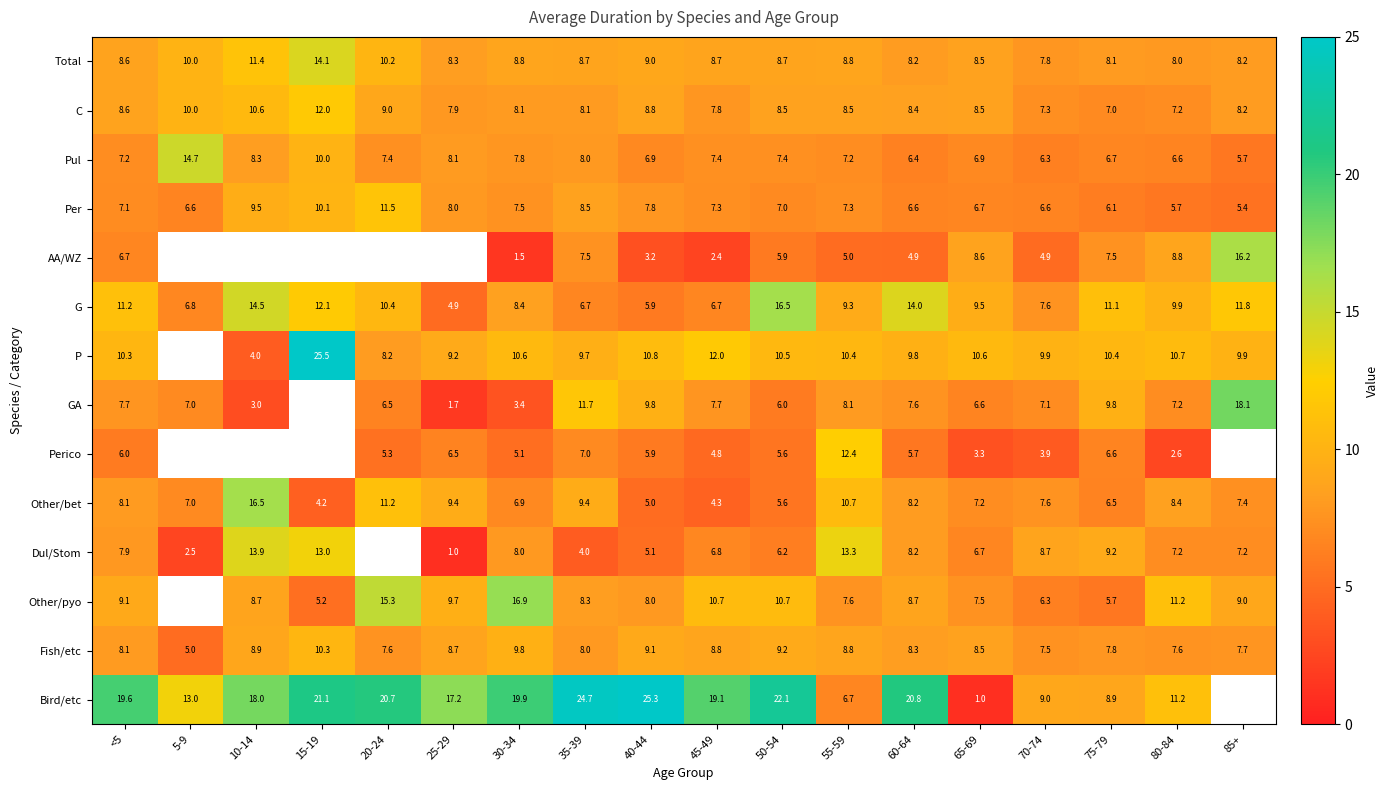

Is the value of Other/pyo at <5 greater than the value of Fish/etc at 5-9?

Yes